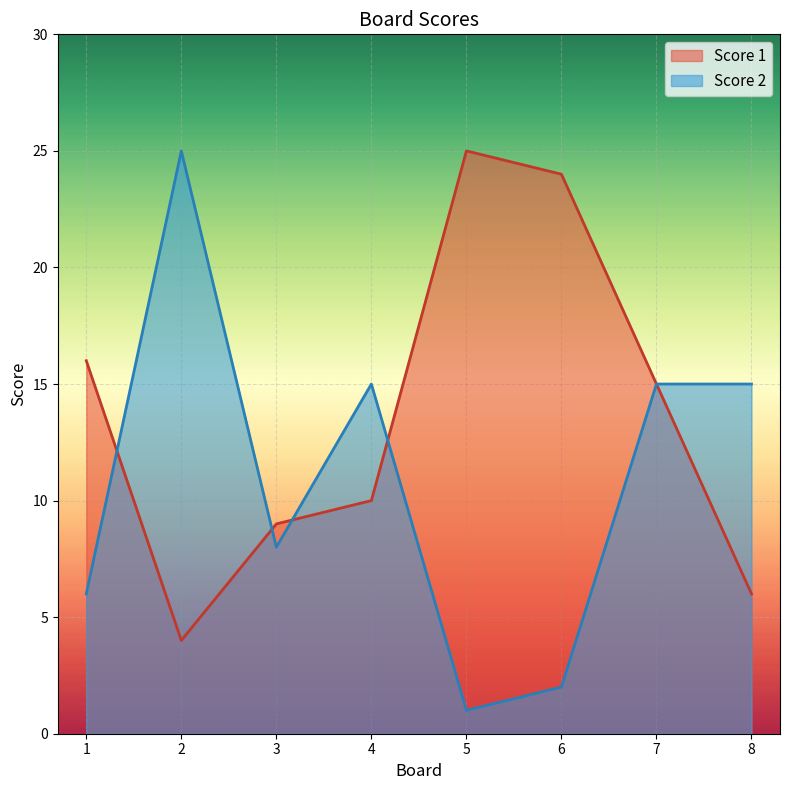

True or false: Score 1 has a value of 7 at 1.

False